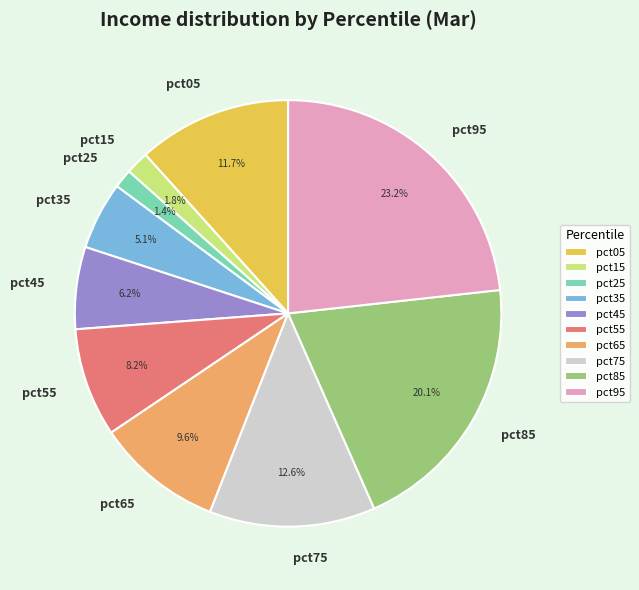

How many segments does this pie chart have?

10